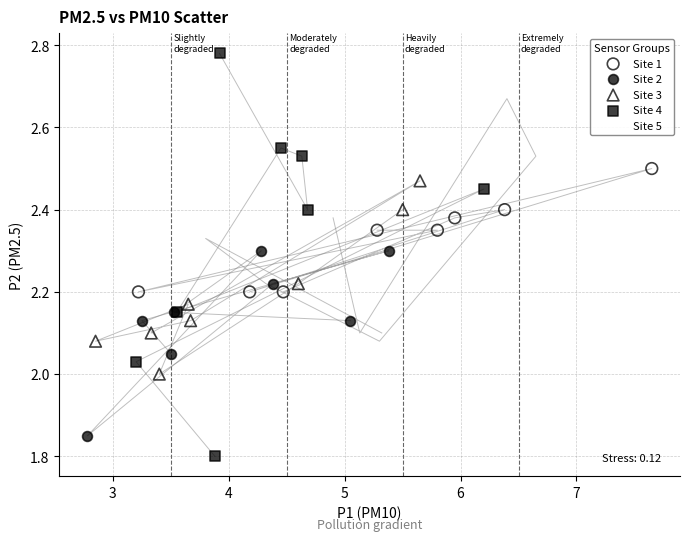

Which series contains the lowest Y value?

Site 4